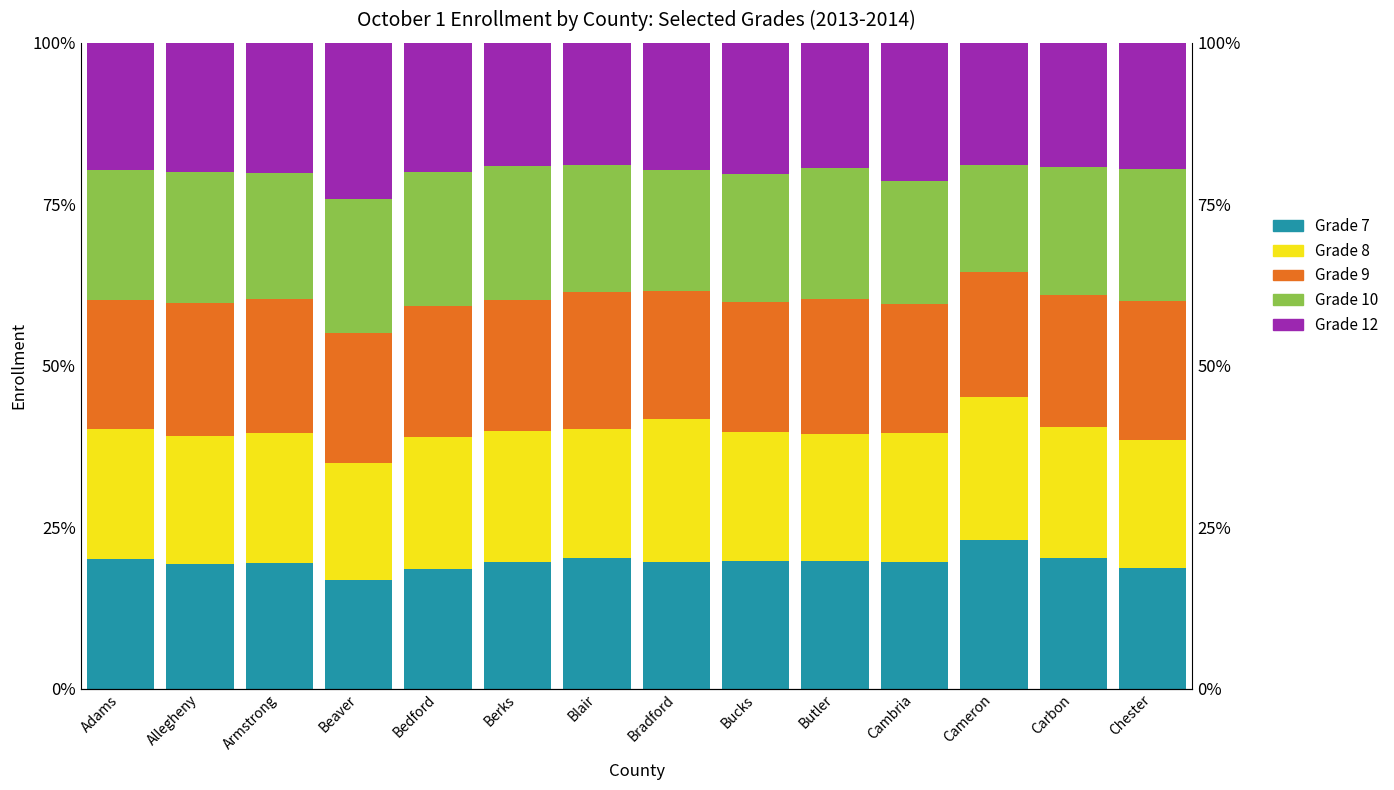

How many values in the Grade 9 series are below 20?

4